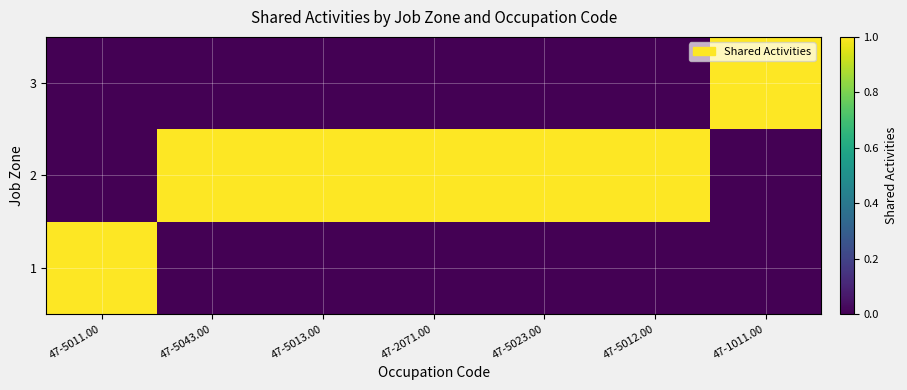

At 47-5023.00, list the series in order from largest to smallest.

2, 1, 3